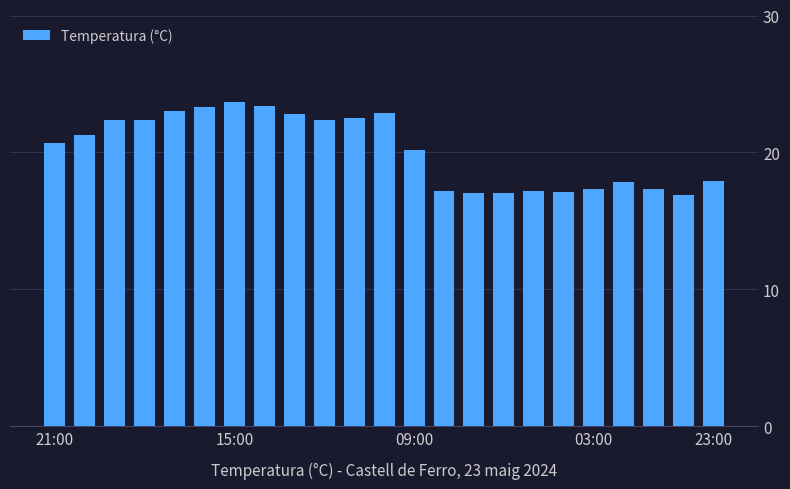

What is the smallest value displayed?

16.9